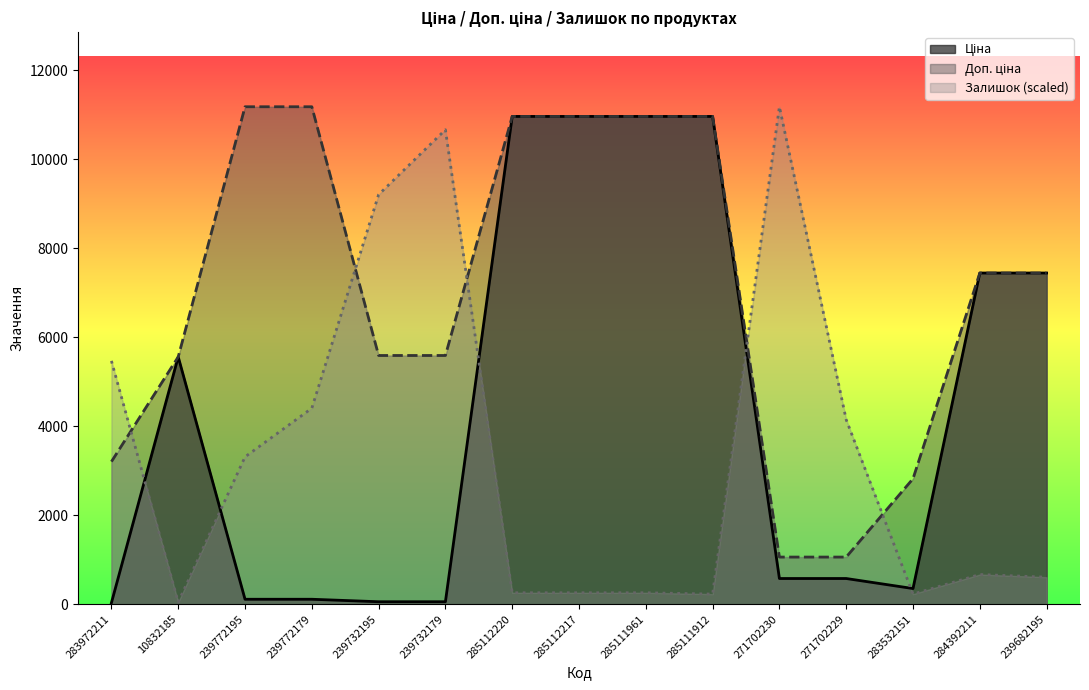

Which series has the widest spread of values?

Залишок